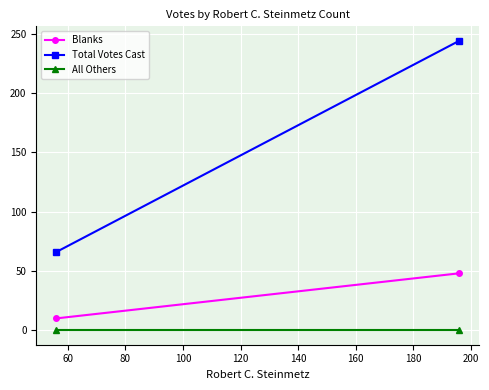

Is this an area chart (filled region under the line)?

No